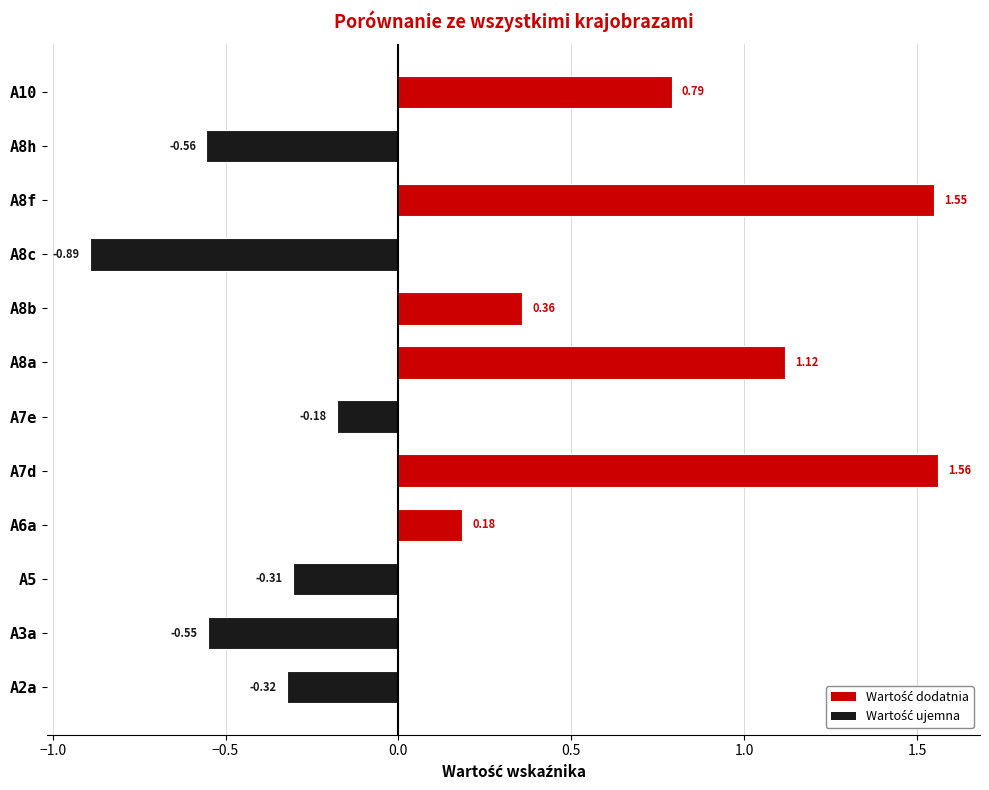

How many categories are shown in the chart?

12